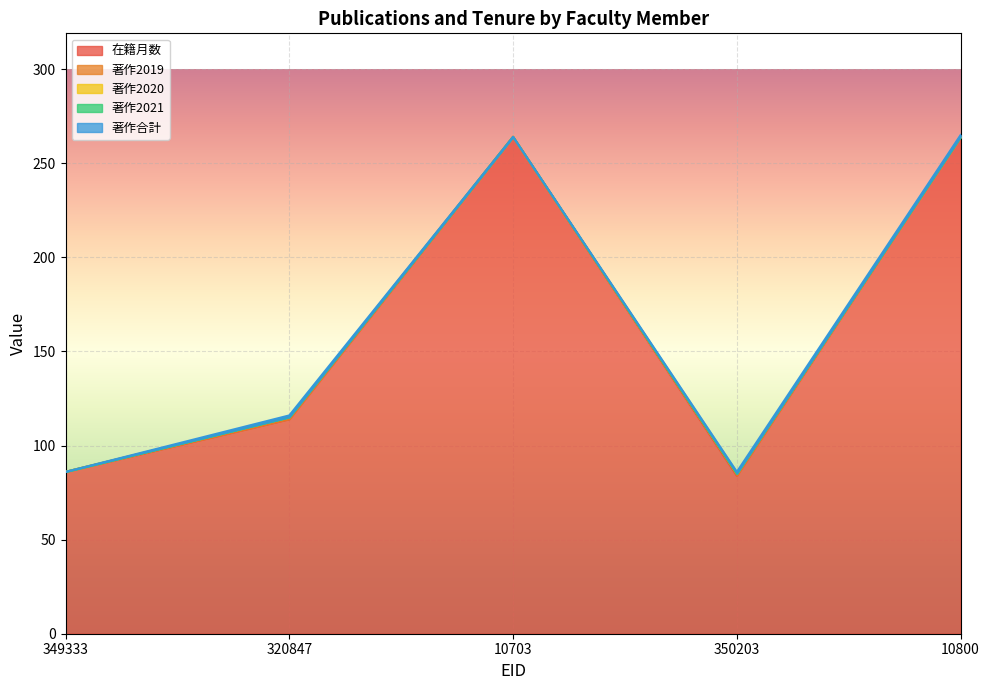

Which category has the highest value in the 在籍月数 series?

10703